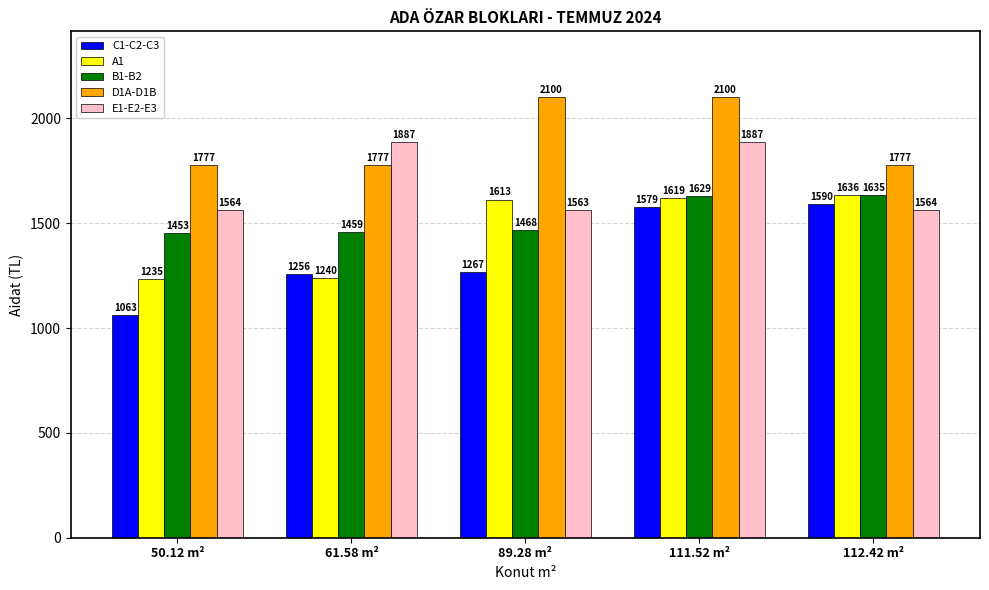

What is the approximate value of B1-B2 at 111.52 m²?

1629